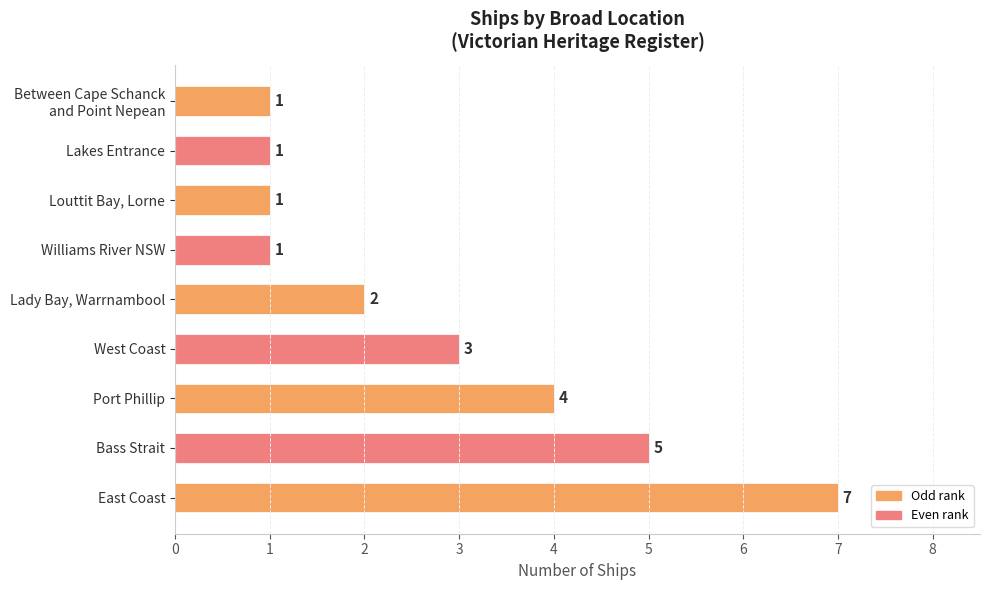

Reading bottom to top, what are all the values shown in this chart?

7	5	4	3	2	1	1	1	1